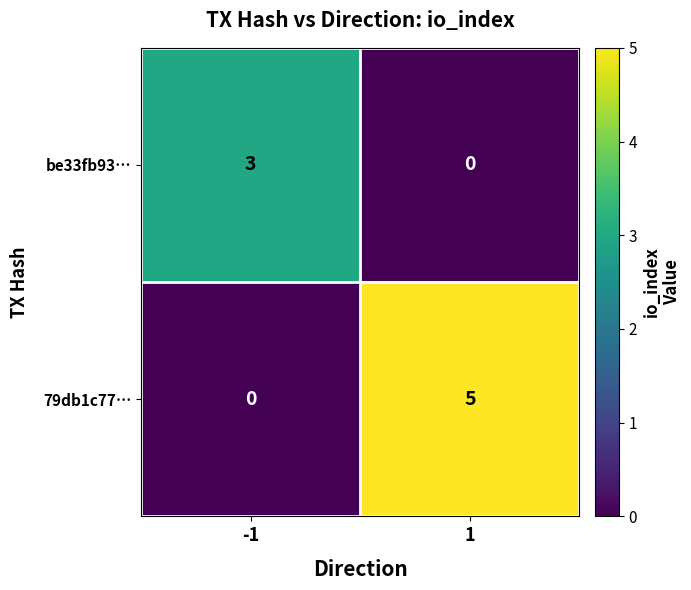

What is the highest value of the 79db1c77… series?

5